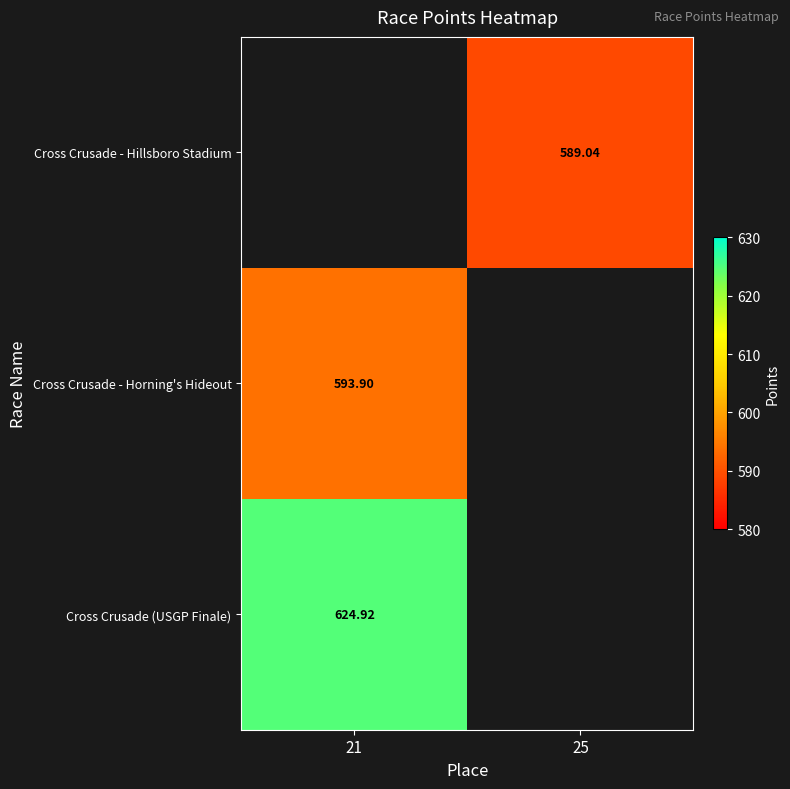

Between 21 and 25, which is larger?

25